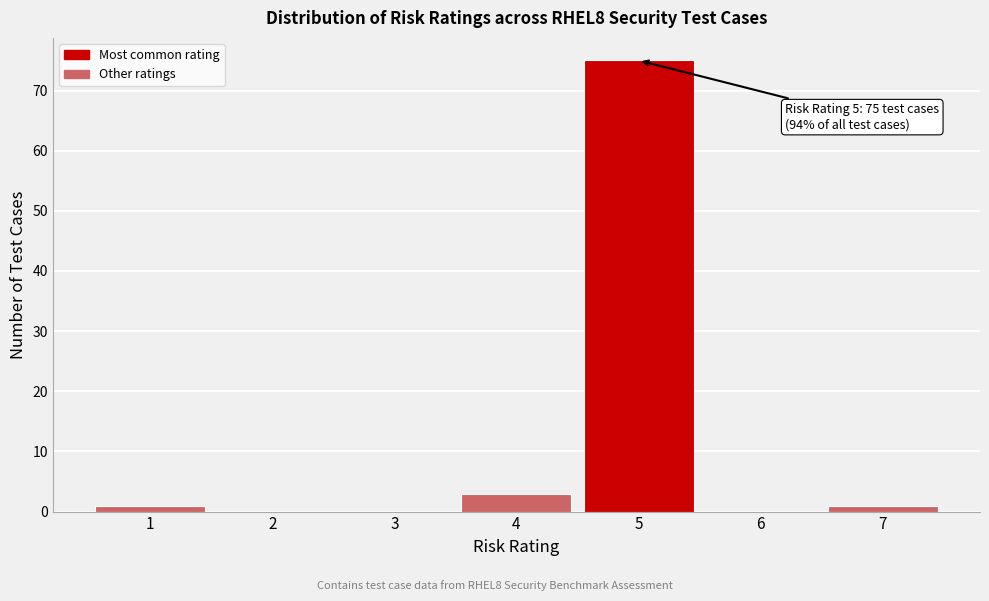

Which range on the x-axis has the tallest bar?

4.5 to 5.5